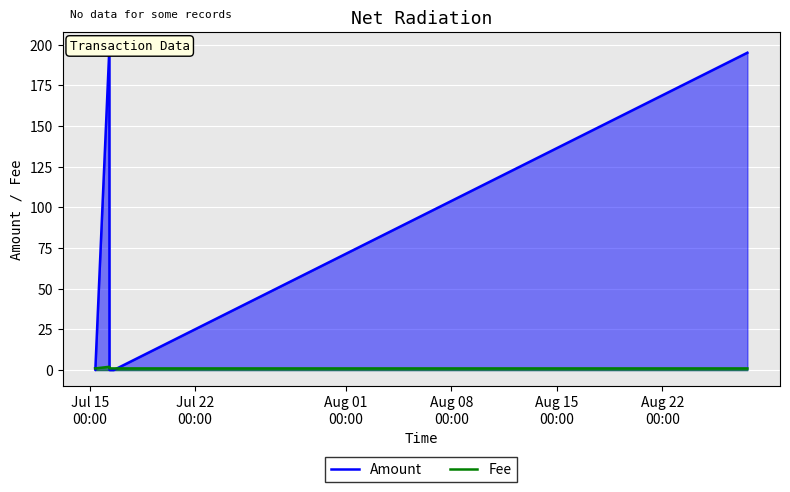

What are all the series names shown in the legend?

Amount, Fee